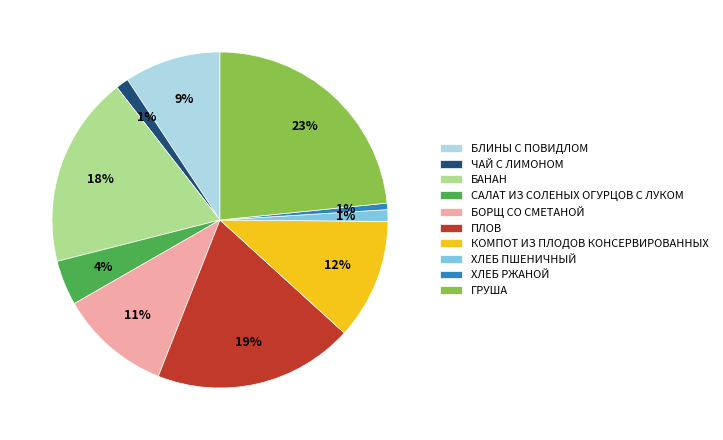

What percentage is the ГРУША slice, to the nearest percent?

23%